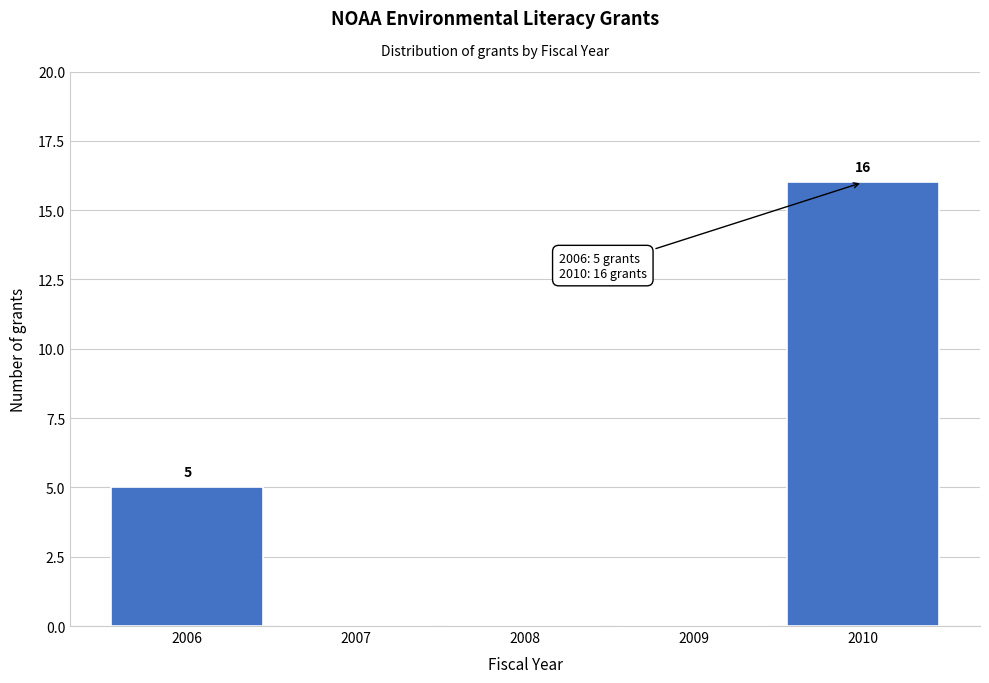

Reading left to right, extract all data points from this chart.

2006=5	2007=0	2008=0	2009=0	2010=16